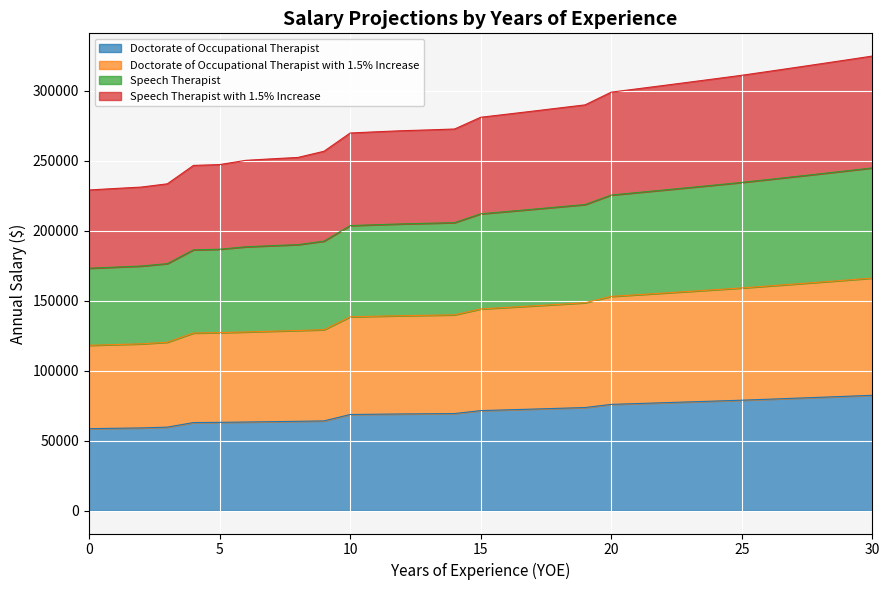

What is the maximum value for Doctorate of Occupational Therapist?

82426.6